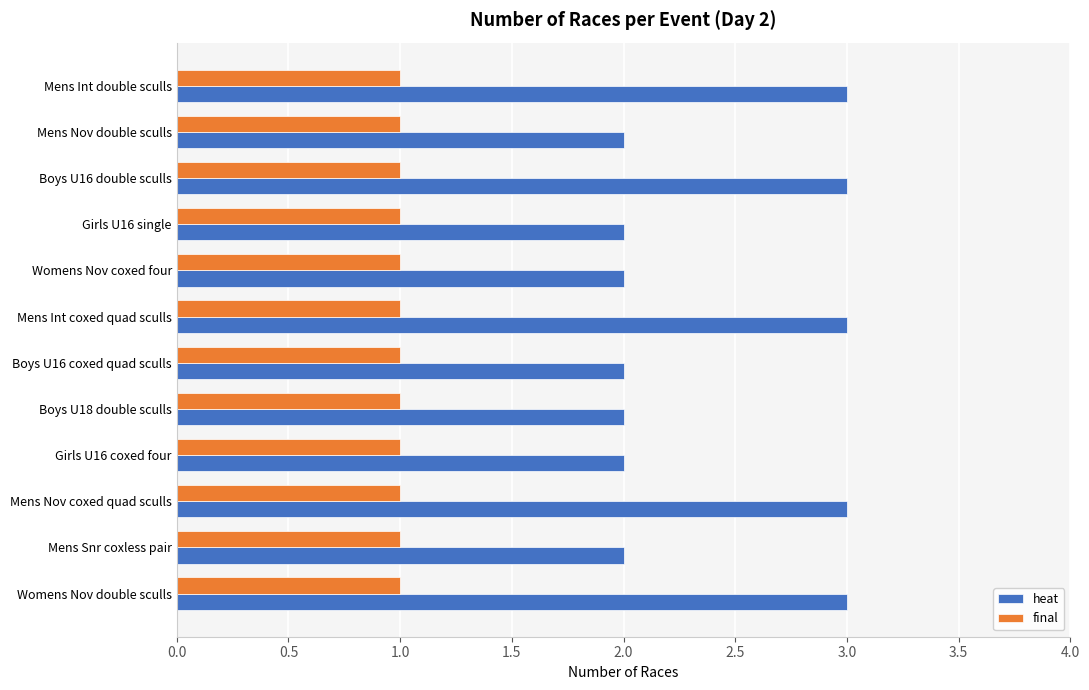

How many heat values are between 2 and 3?

12